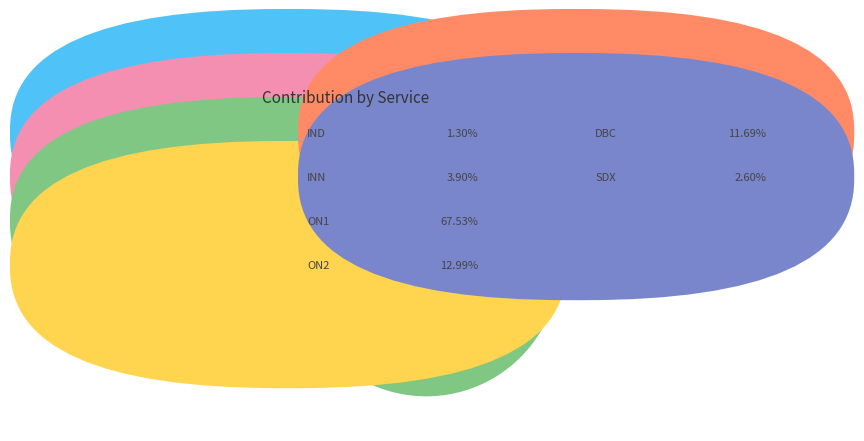

Is there any slice that represents more than half of the pie?

Yes